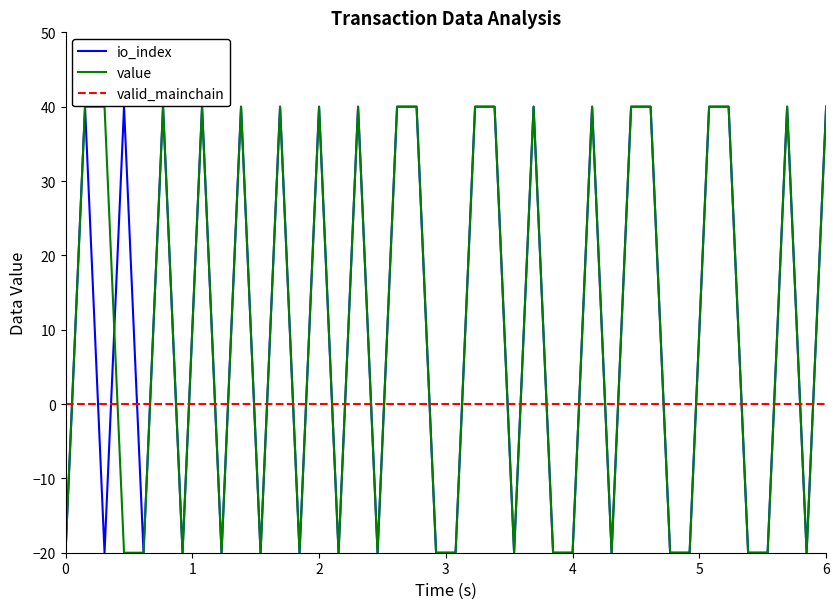

After their last crossing, which series has the higher values: value or valid_mainchain?

value